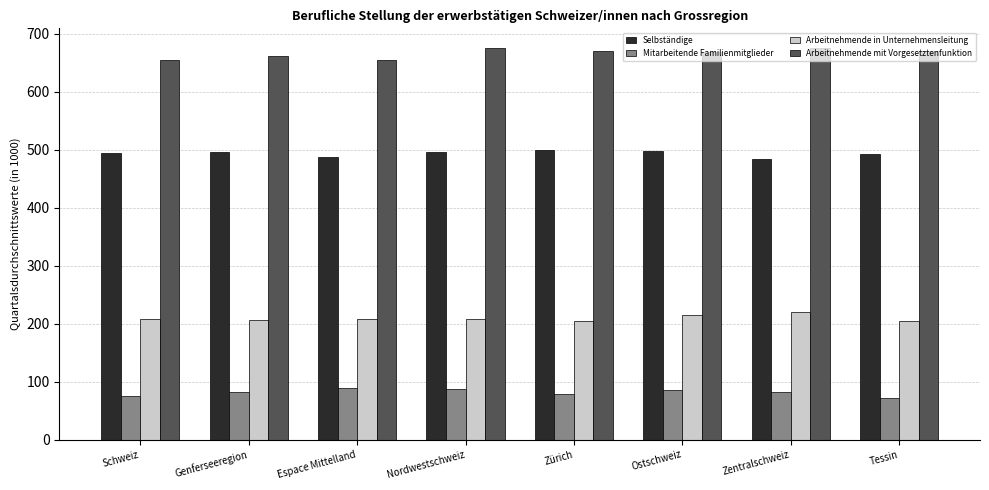

What is the highest value of the Mitarbeitende Familienmitglieder series?

89.1